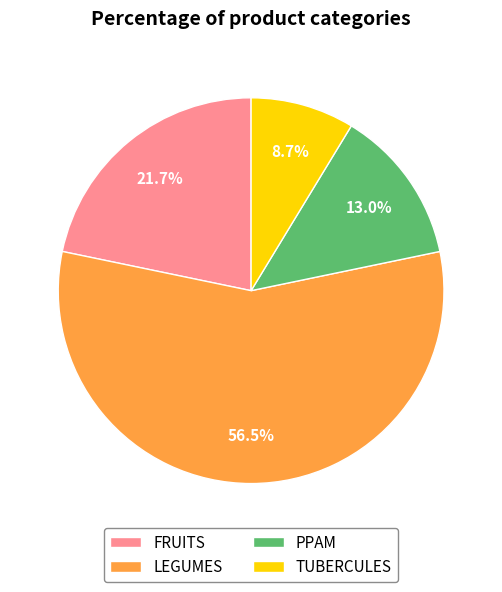

The PPAM slice represents 13% of the pie. True or false?

True